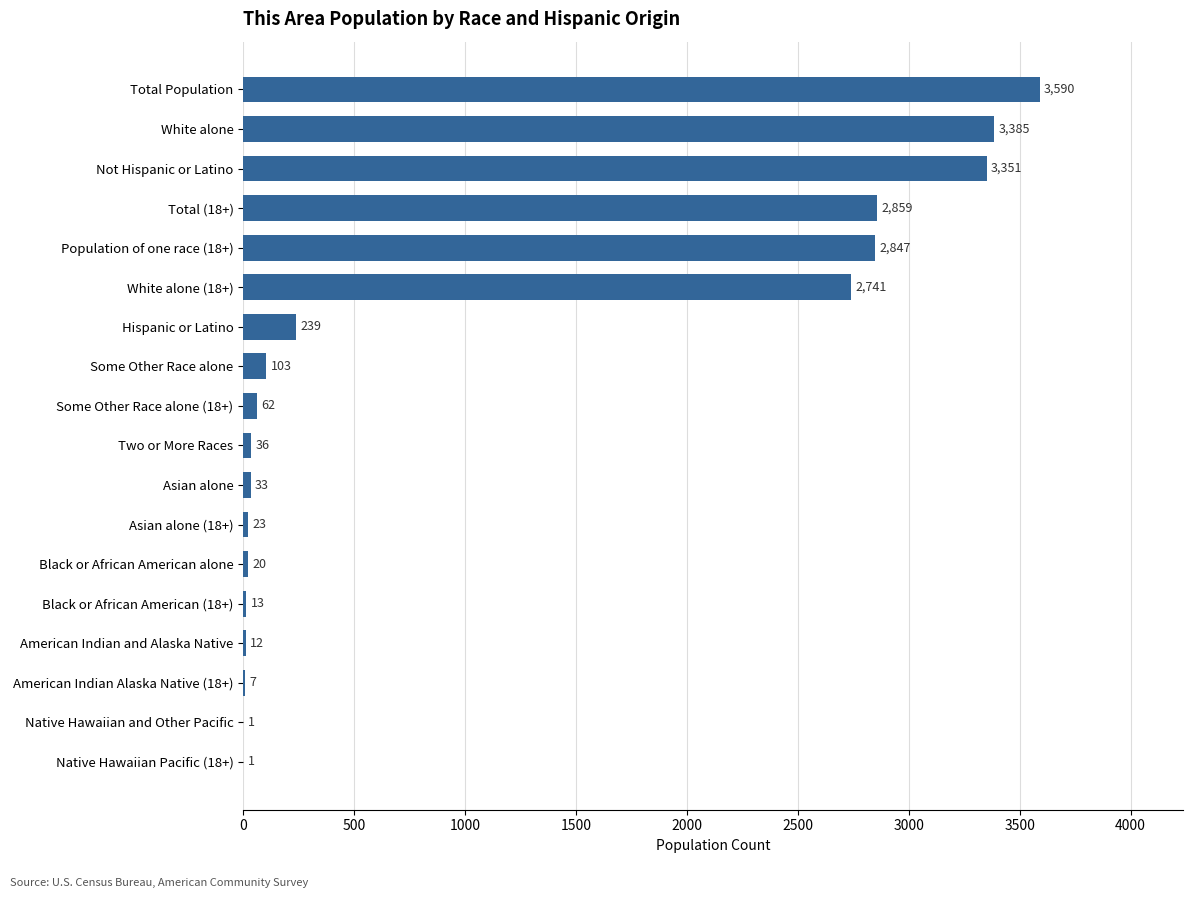

Count the number of data series in this chart.

1